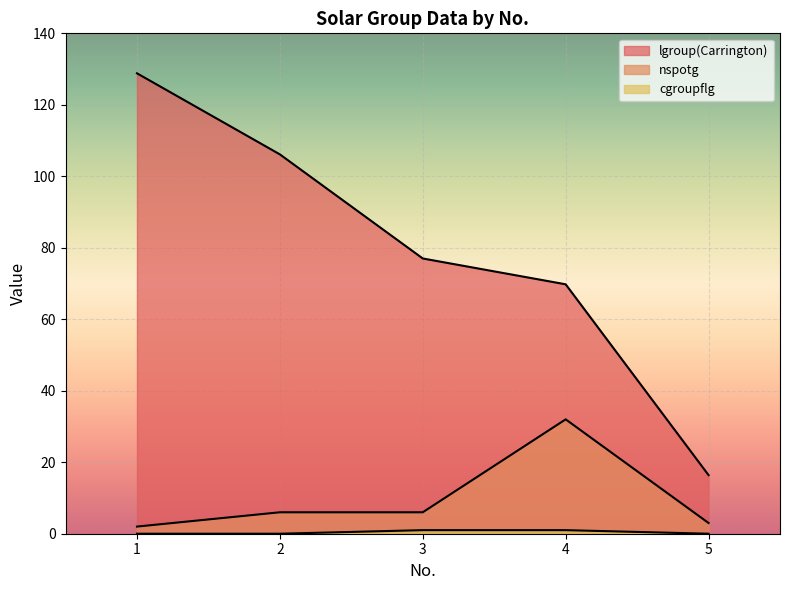

What is the average value of the nspotg series?

9.8